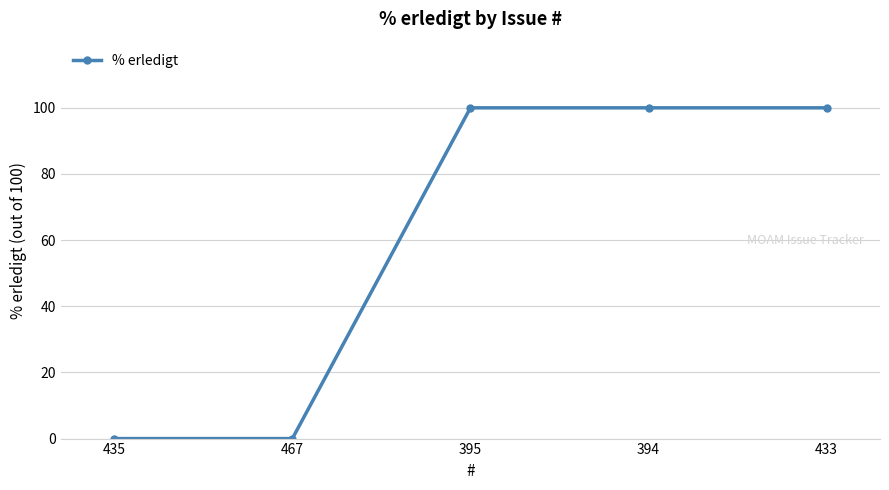

True or false: there are more than 1 points higher than both neighbors.

False